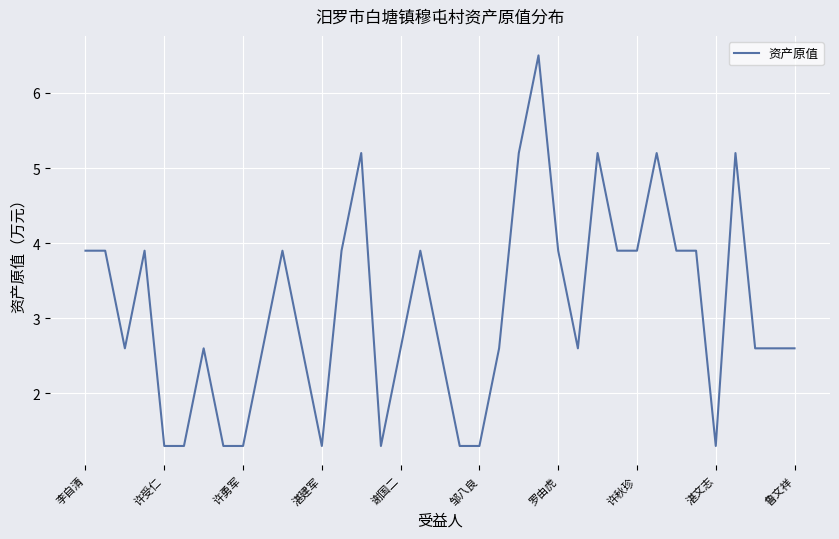

Reading left to right, extract all data points from this chart.

3.9	3.9	2.6	3.9	1.3	1.3	2.6	1.3	1.3	2.6	3.9	2.6	1.3	3.9	5.2	1.3	2.6	3.9	2.6	1.3	1.3	2.6	5.2	6.5	3.9	2.6	5.2	3.9	3.9	5.2	3.9	3.9	1.3	5.2	2.6	2.6	2.6